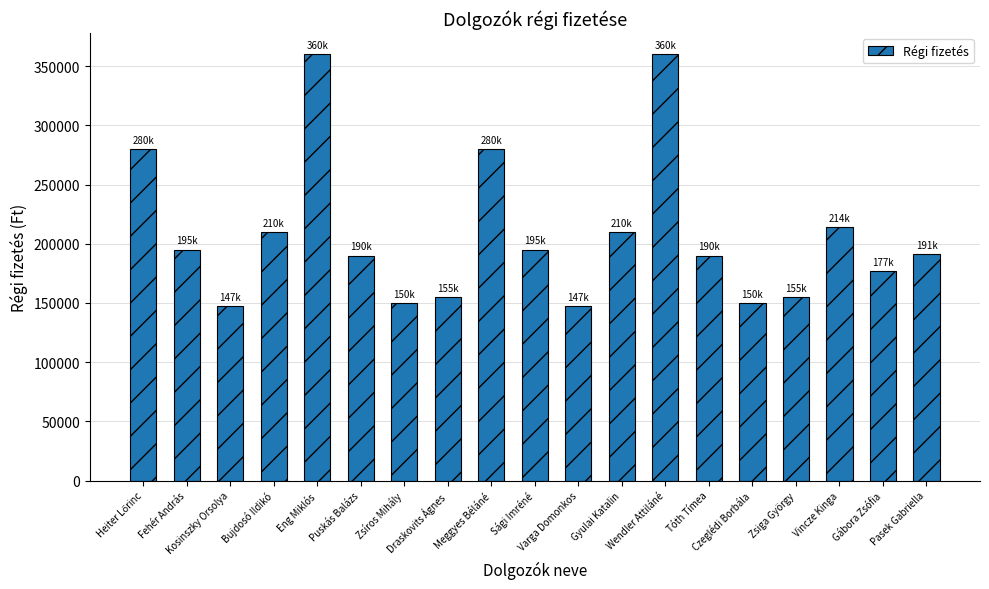

What is the minimum value shown in the chart?

147000